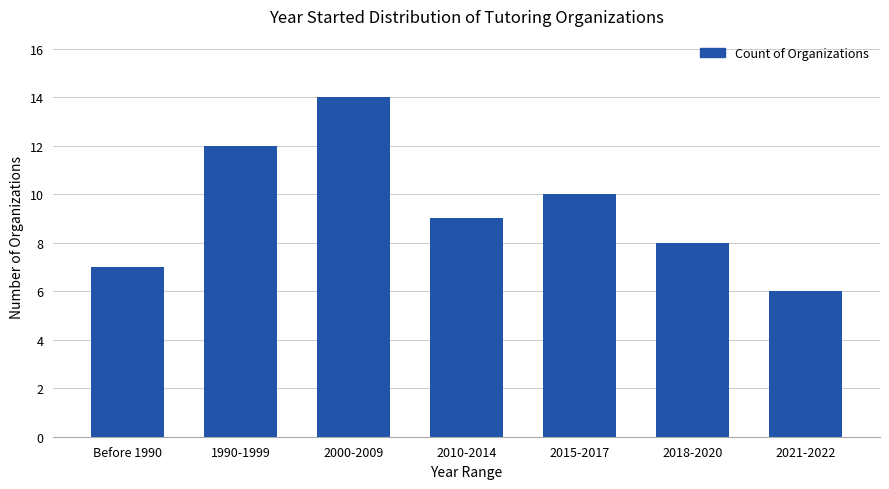

At which label is the value closest to 10?

2015-2017